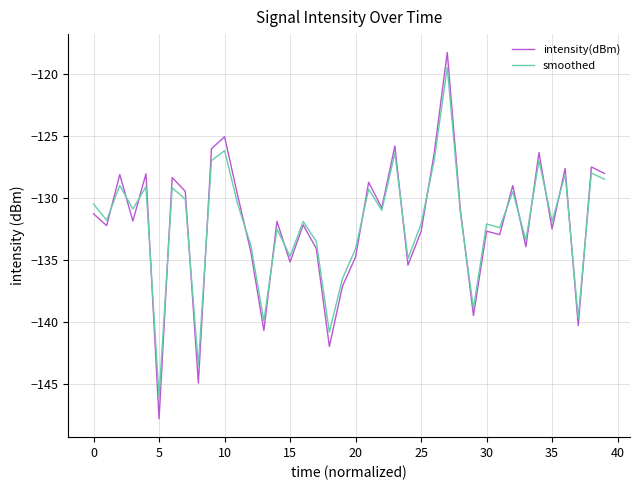

What are all the series names shown in the legend?

intensity(dBm), smoothed